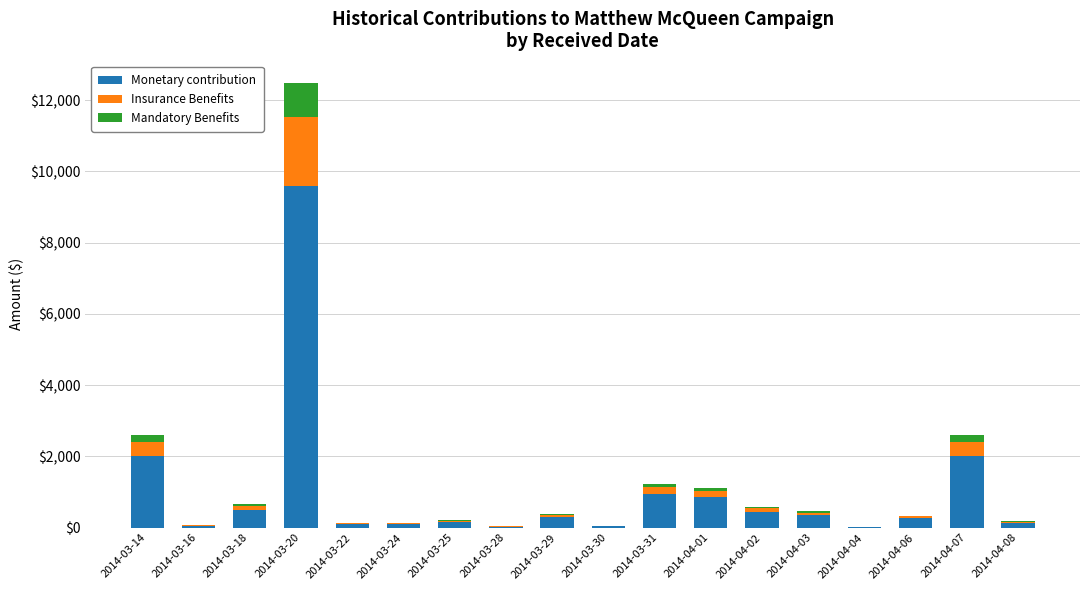

What is the maximum value for Monetary contribution?

9600.0